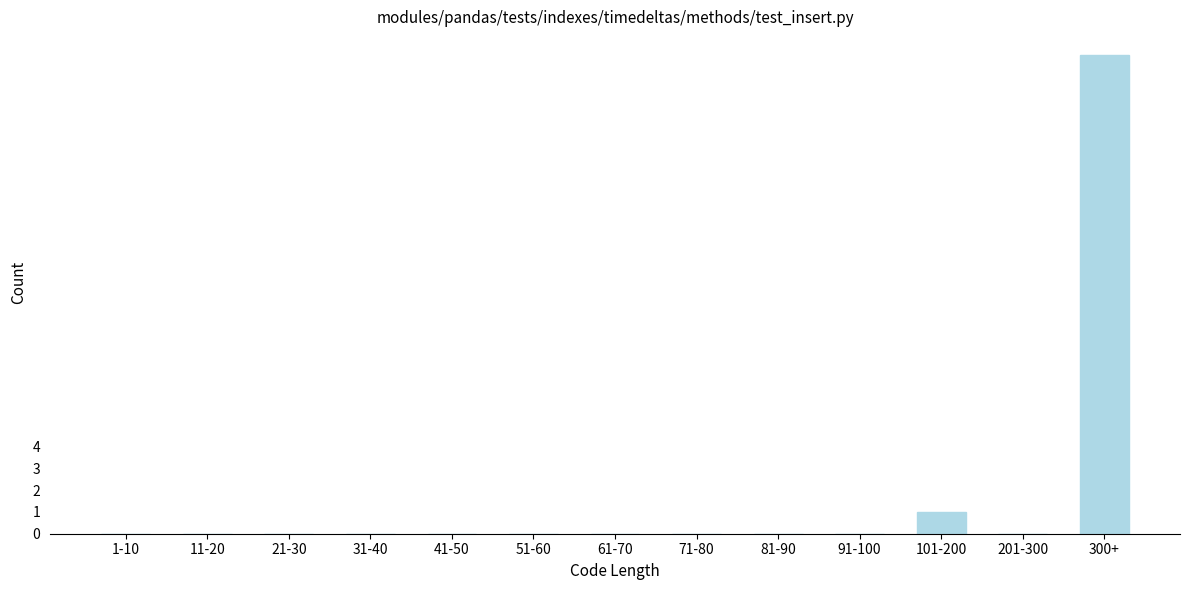

Reading right to left, what are all the values shown in this chart?

300+=22	201-300=0	101-200=1	91-100=0	81-90=0	71-80=0	61-70=0	51-60=0	41-50=0	31-40=0	21-30=0	11-20=0	1-10=0